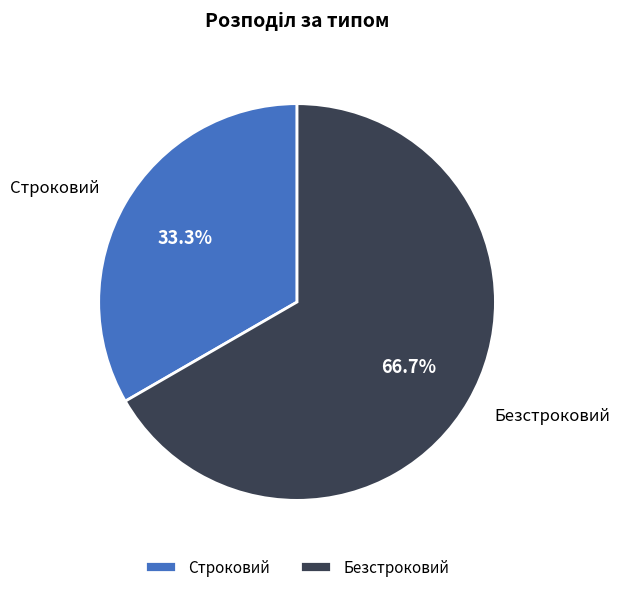

To the nearest percent, what is the average slice percentage?

50%